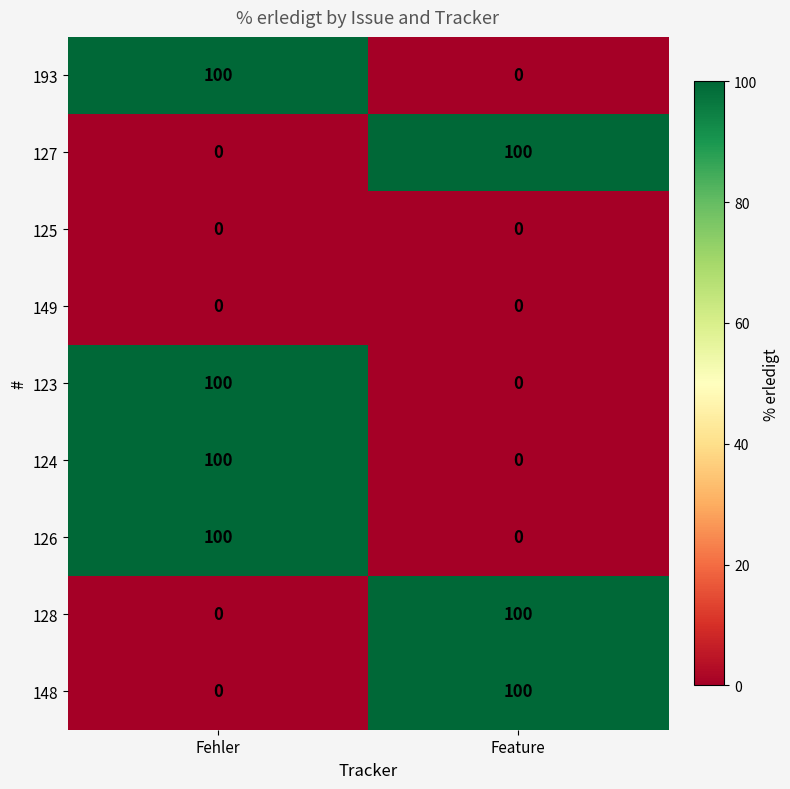

The 123 series shows 0 at Feature. True or false?

True